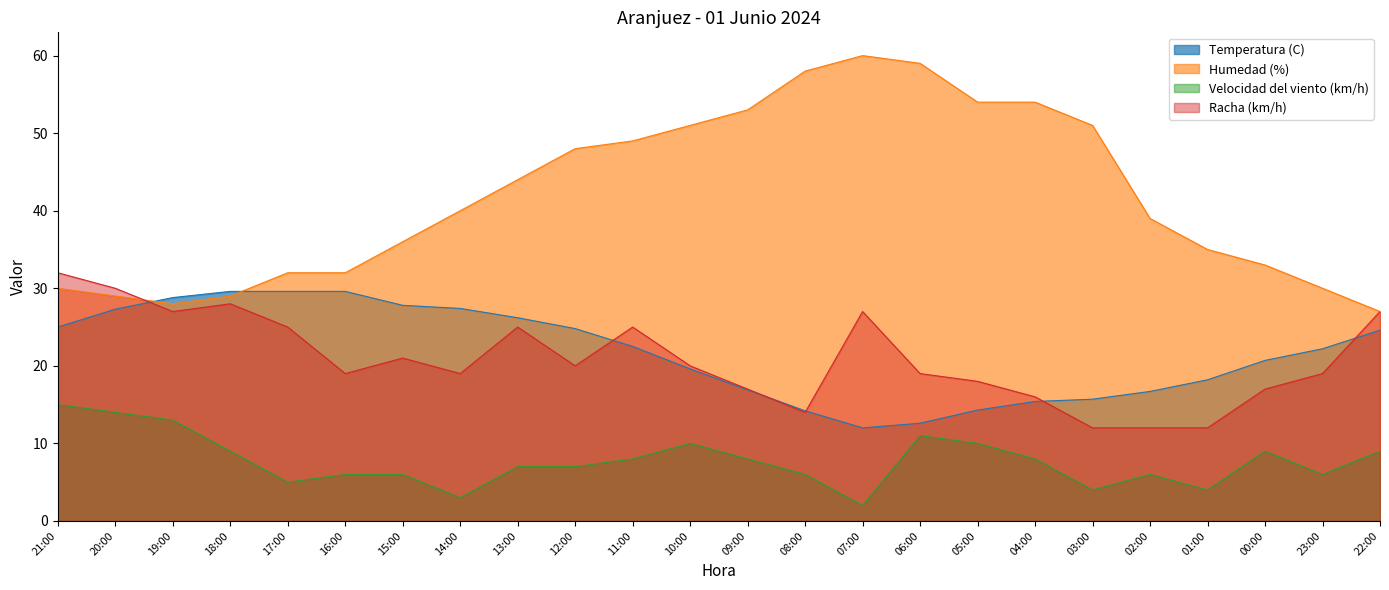

Read the Humedad (%) value at 12:00.

48.0